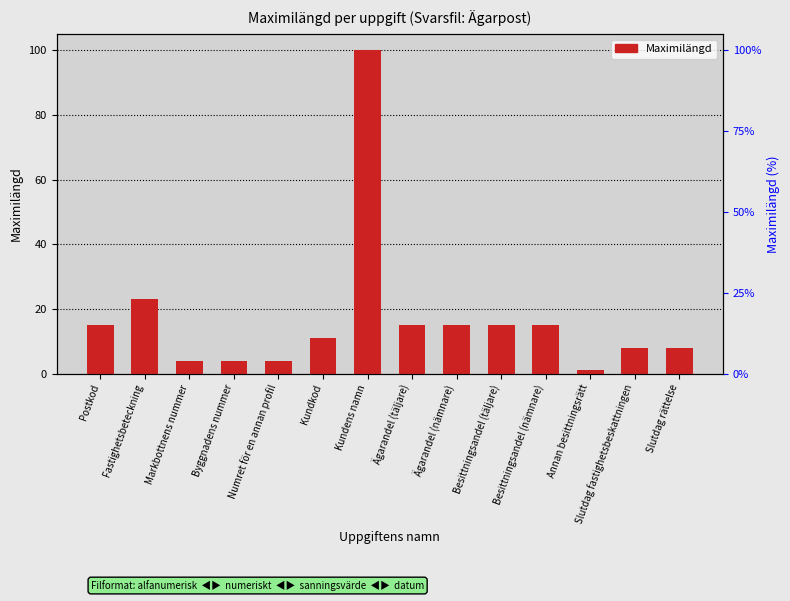

What is the difference between the maximum and minimum values?

99